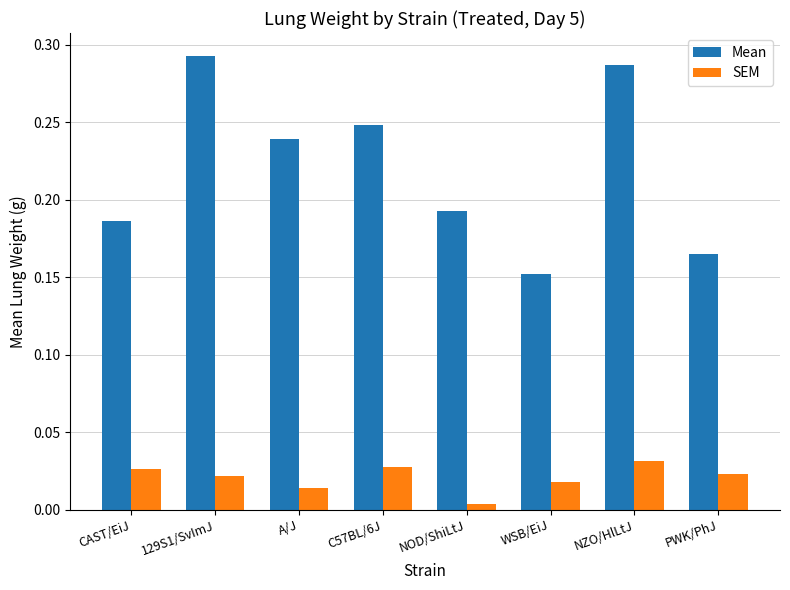

What is the sum of the Mean values at CAST/EiJ and NZO/HlLtJ?

0.5